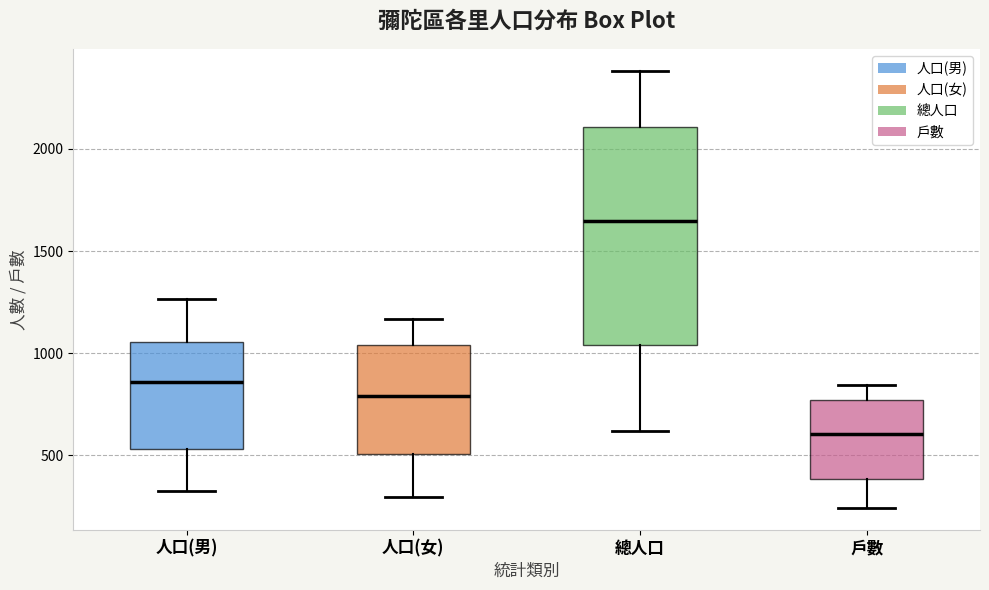

Where is the lower edge of the box for 戶數 on the y-axis? The values are not printed on the chart, so give them approximately, as read against the axis.

400